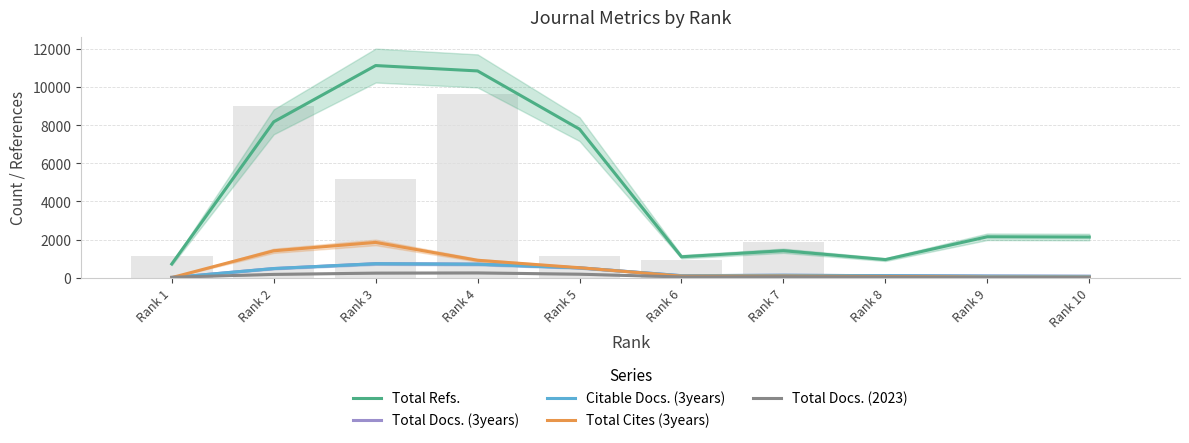

The value of Total Refs. at Rank 6 is 1796.5. True or false?

False